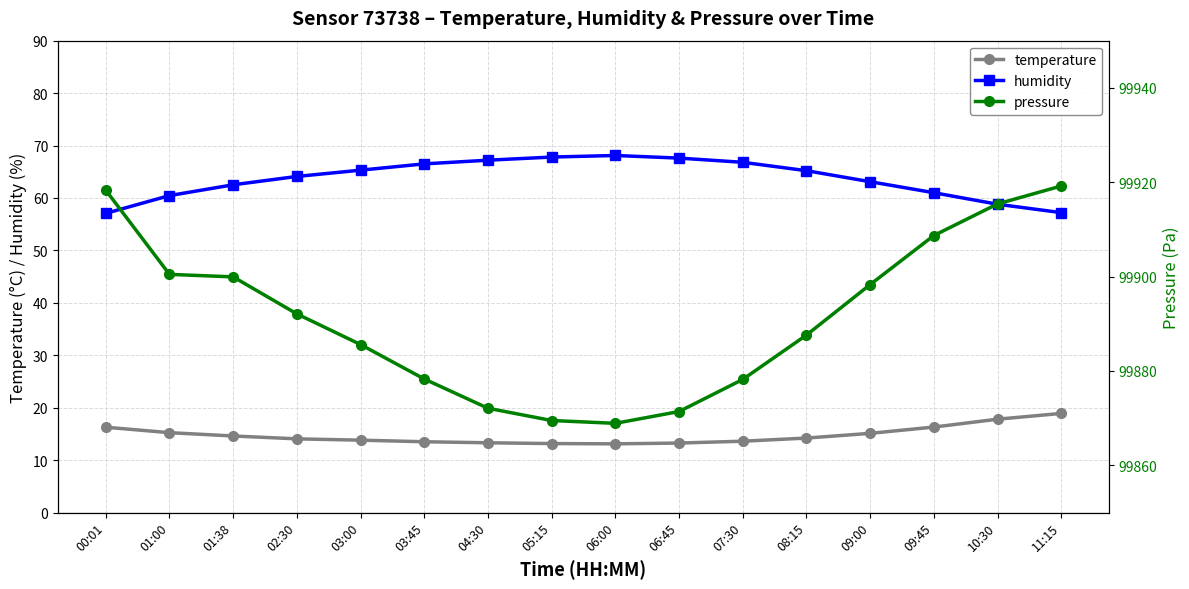

True or false: temperature has more than 1 points higher than both neighbors.

False